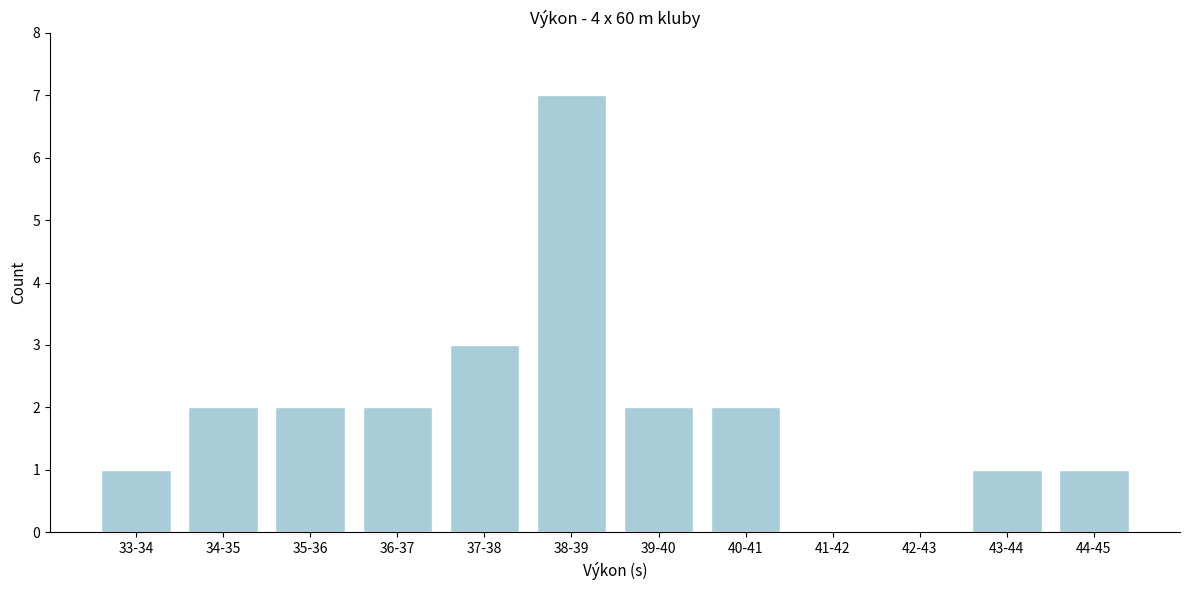

Reading left to right, extract all data points from this chart.

33-34=1	34-35=2	35-36=2	36-37=2	37-38=3	38-39=7	39-40=2	40-41=2	41-42=0	42-43=0	43-44=1	44-45=1